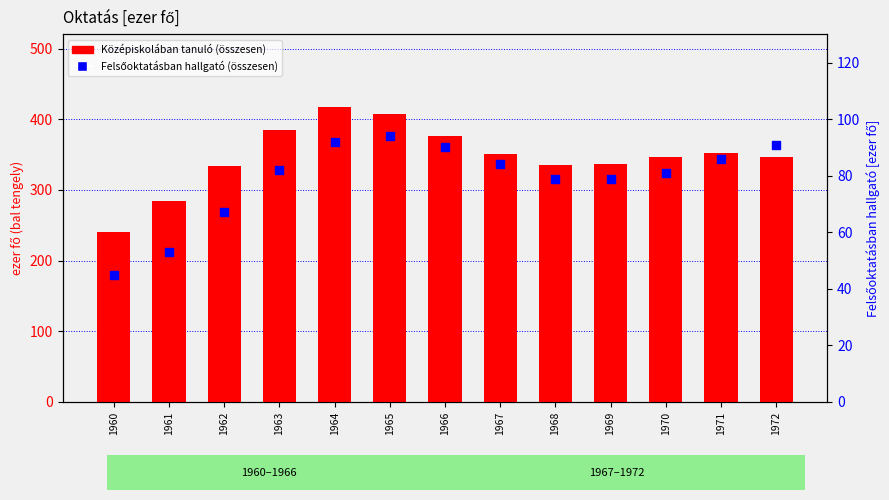

At how many categories does at least one series exceed 292?

11